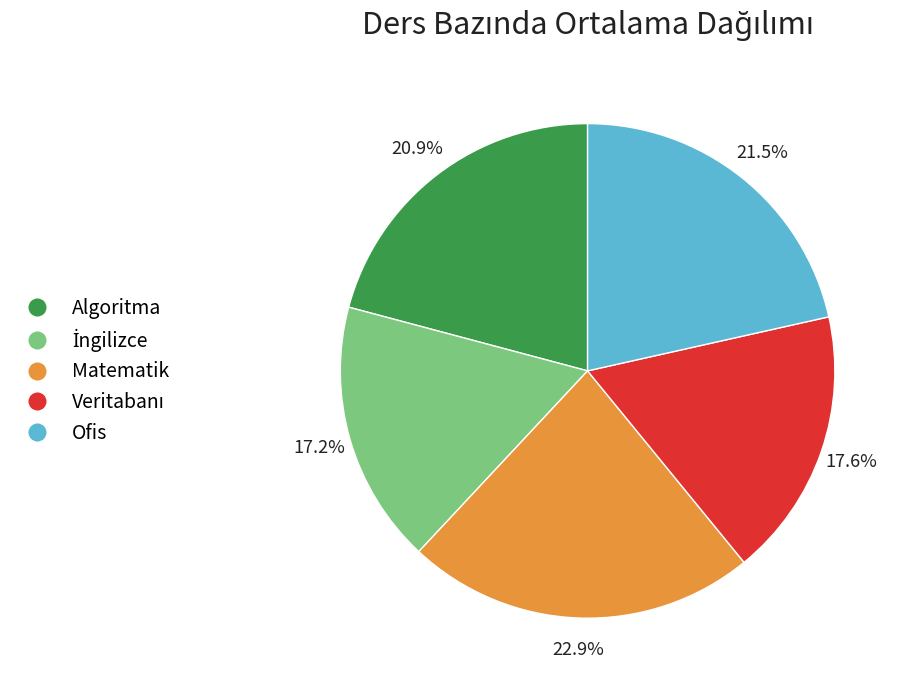

Is Ofis the majority of the pie?

No